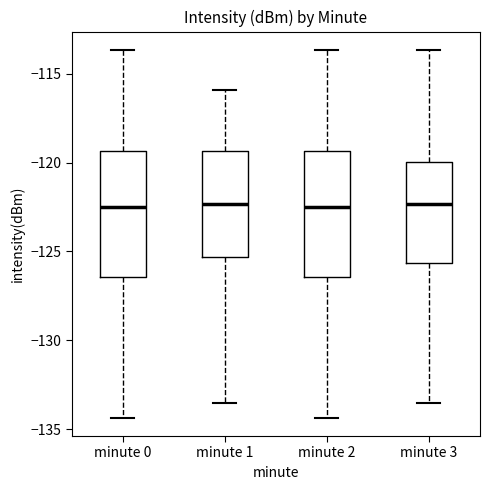

Where does the upper whisker of the box for minute 1 end on the y-axis? The values are not printed on the chart, so give them approximately, as read against the axis.

-116.0